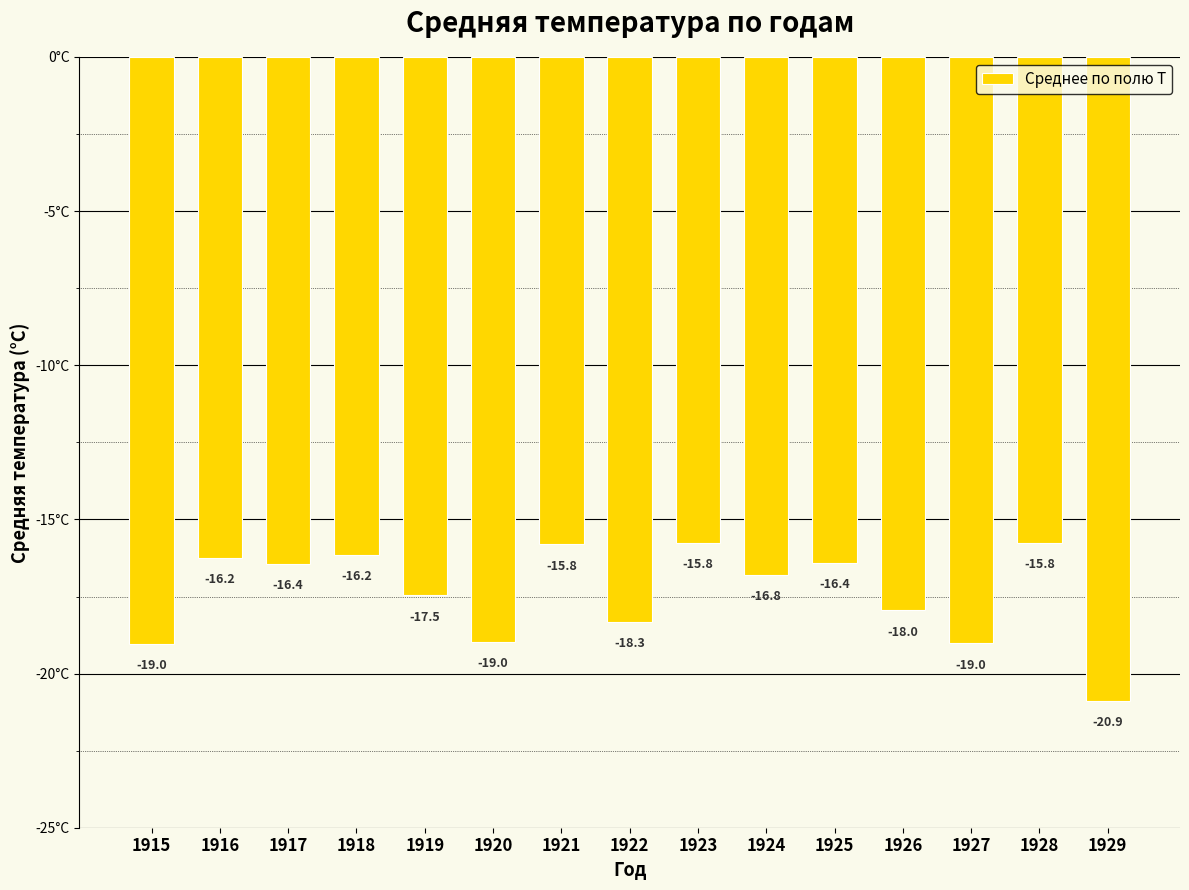

What is the difference between the second highest and minimum values?

5.1